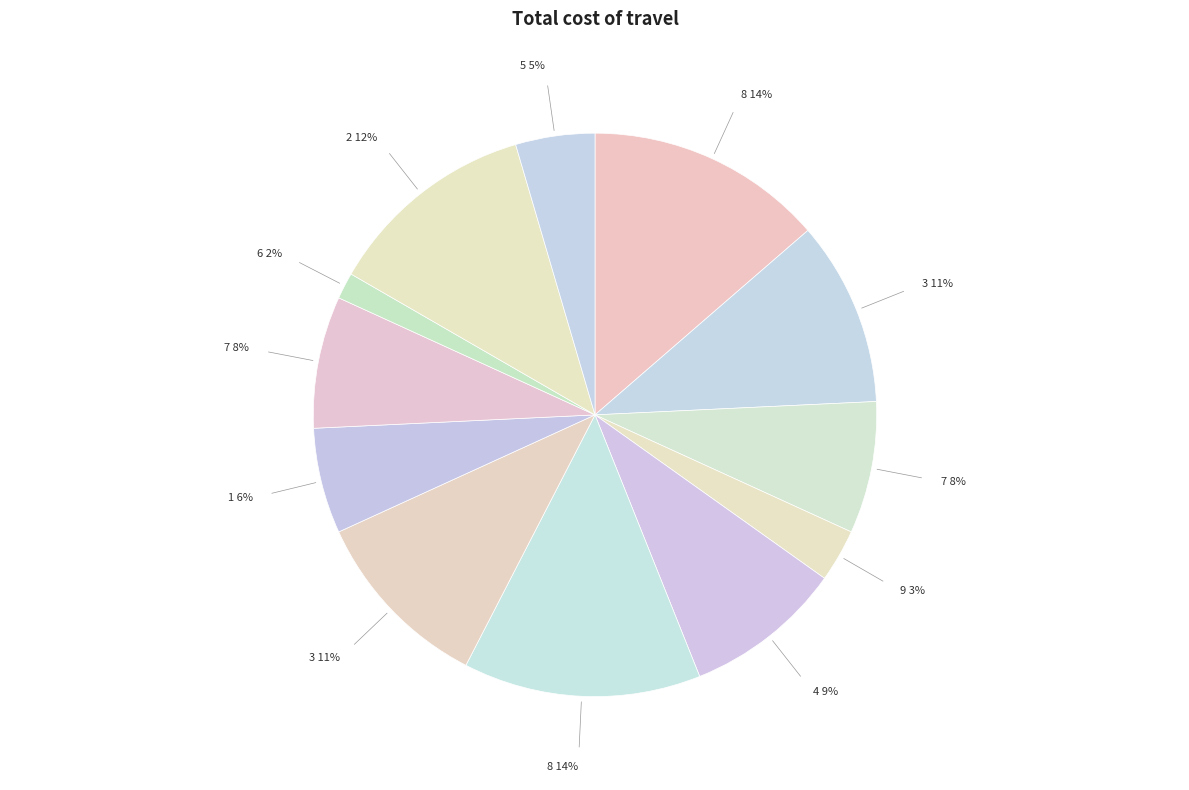

Count the number of slices in the pie.

12